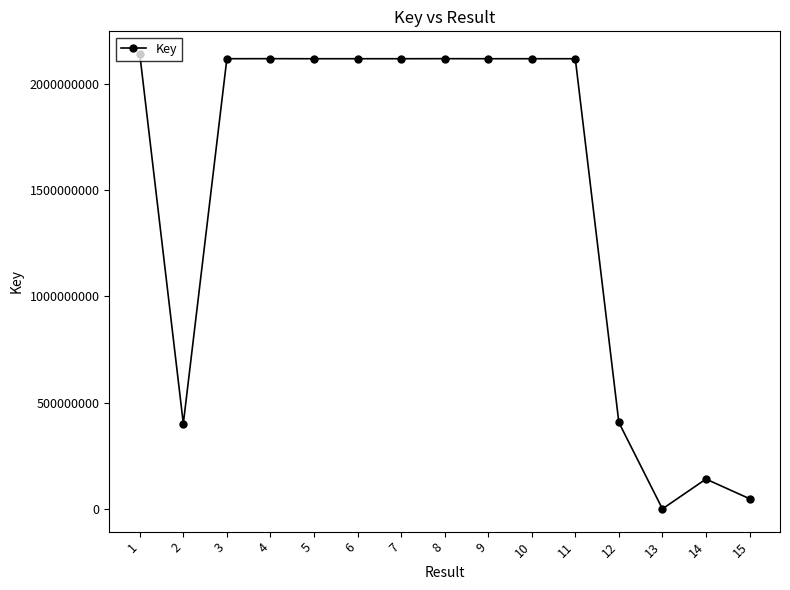

How many data points does each series have?

15